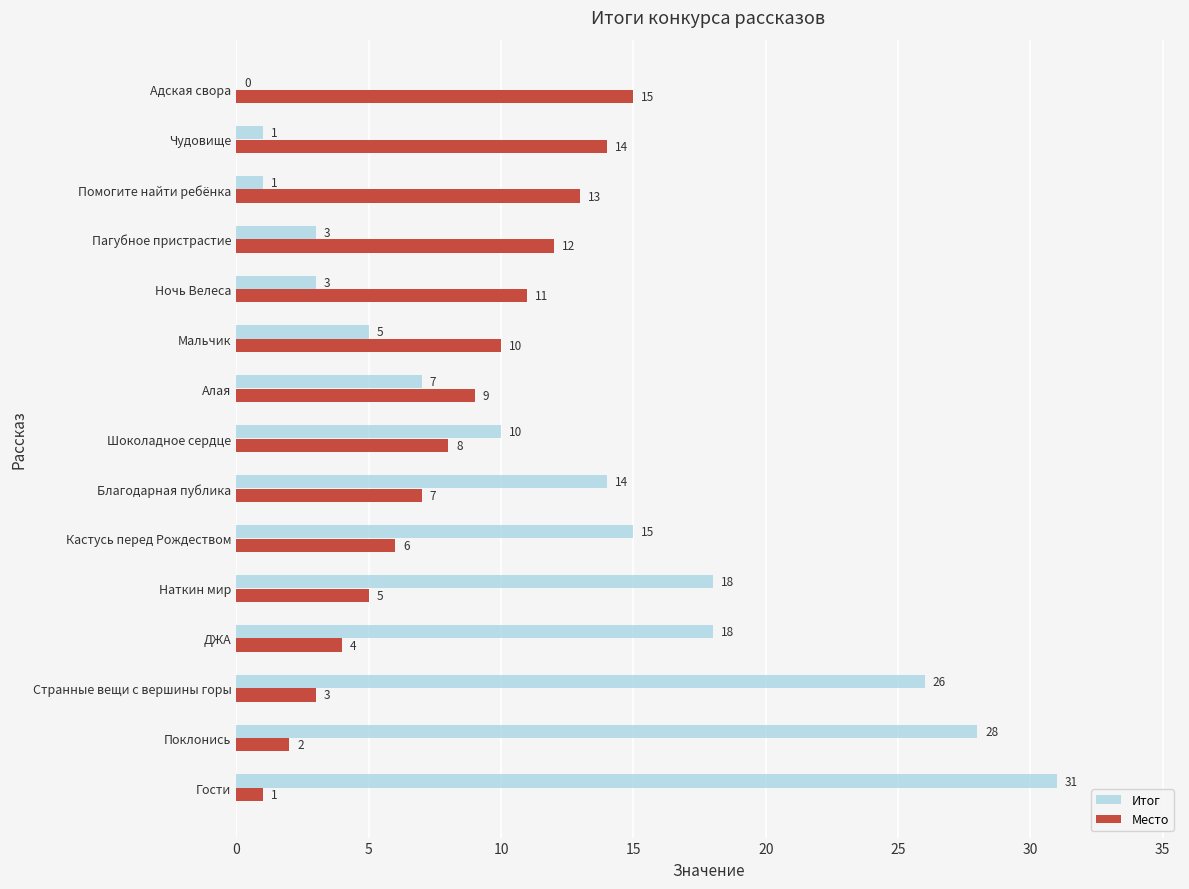

What is the total value across all series at ДЖА?

22